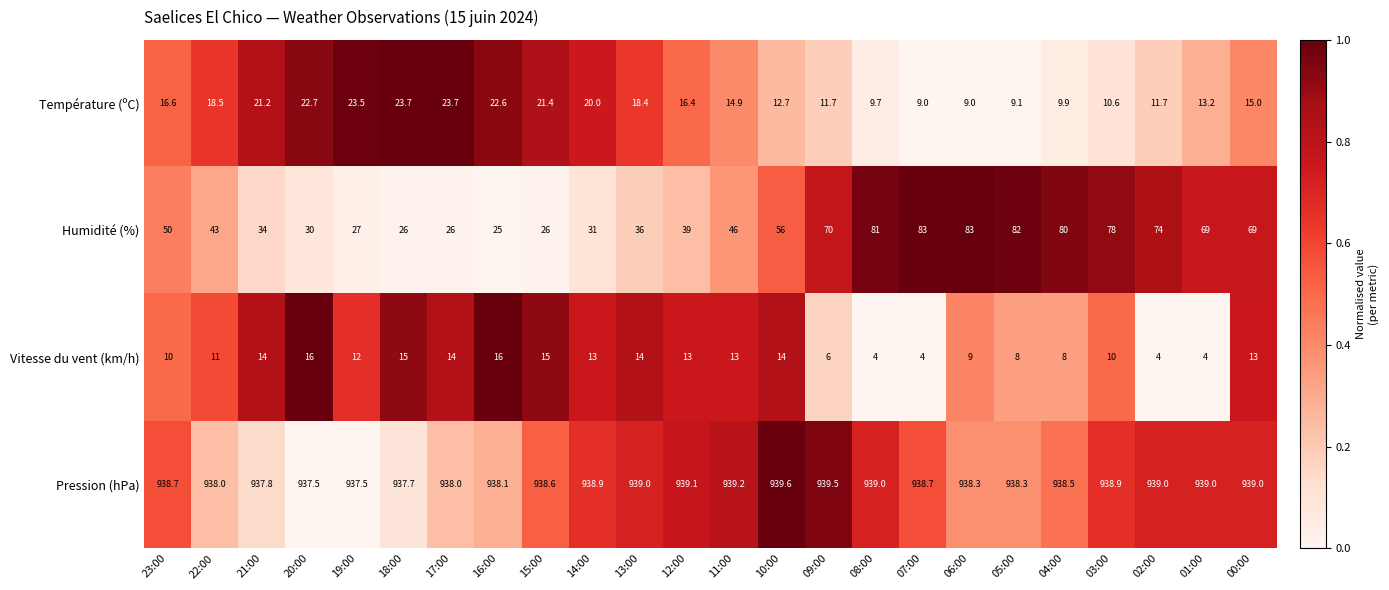

Is it true that Pression (hPa) equals 1653.1 at 14:00?

False